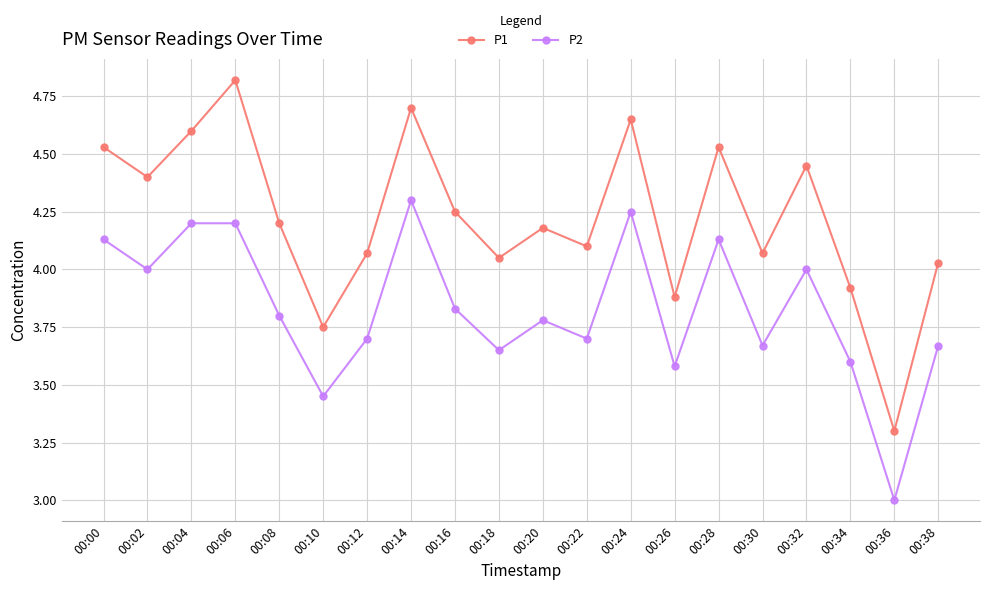

Which series has the largest total across all categories?

P1